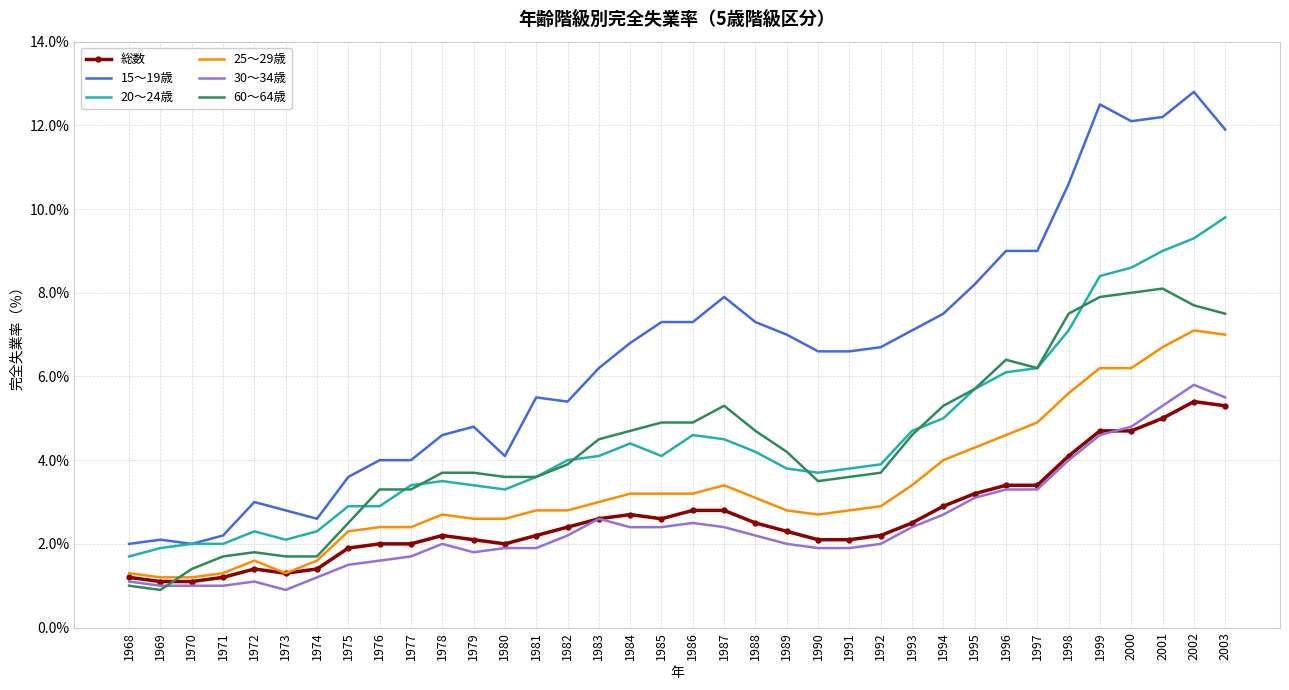

The 総数 series shows 4.7 at 1999. True or false?

True